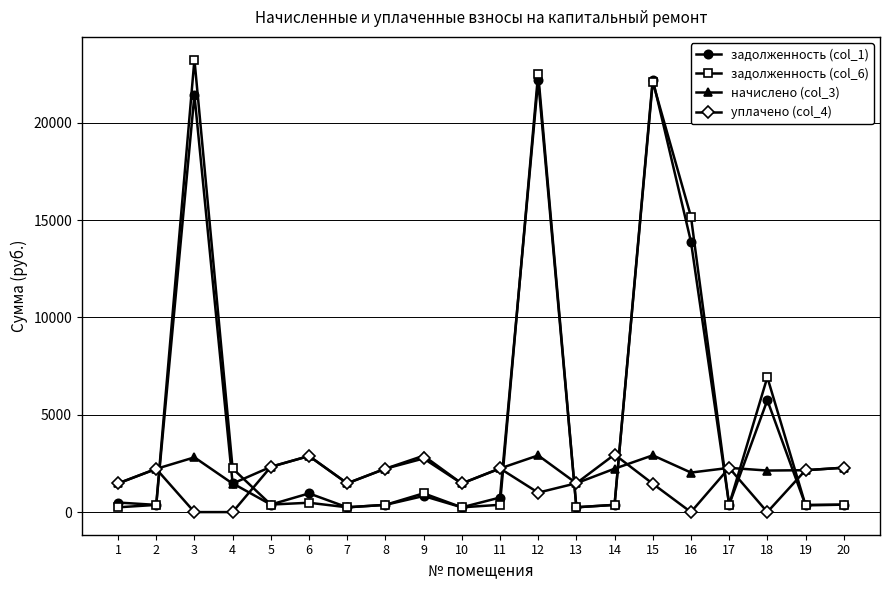

Is the value of начислено (col_3) at 6 greater than the value of задолженность (col_1) at 18?

No